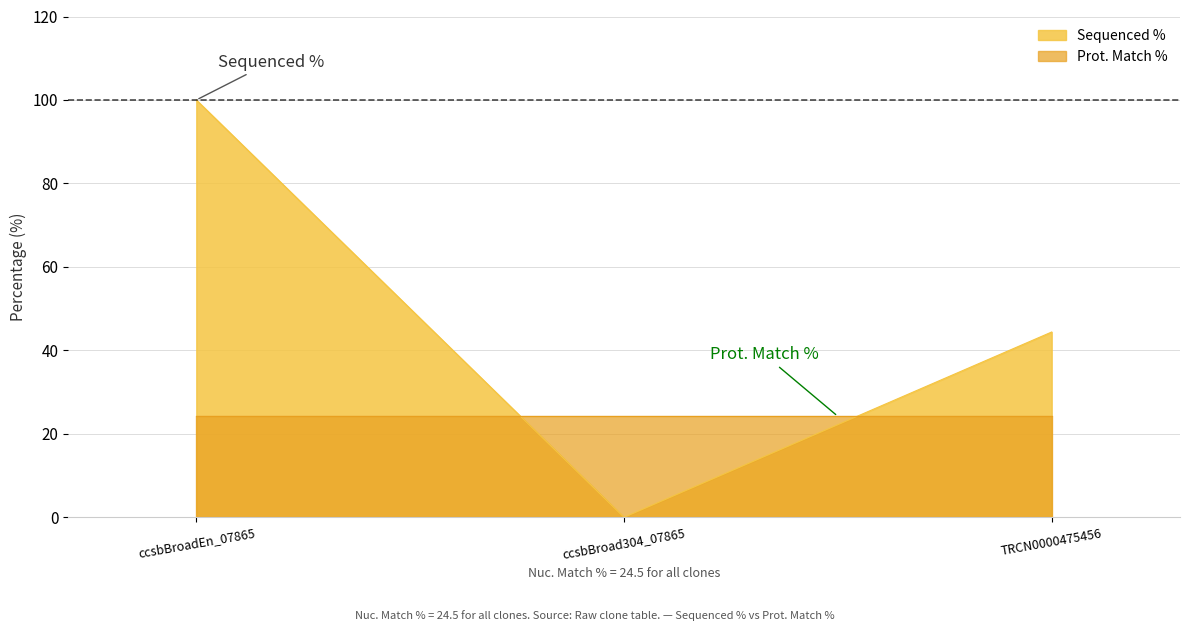

List the labels in order of value, largest first.

ccsbBroadEn_07865, TRCN0000475456, ccsbBroad304_07865